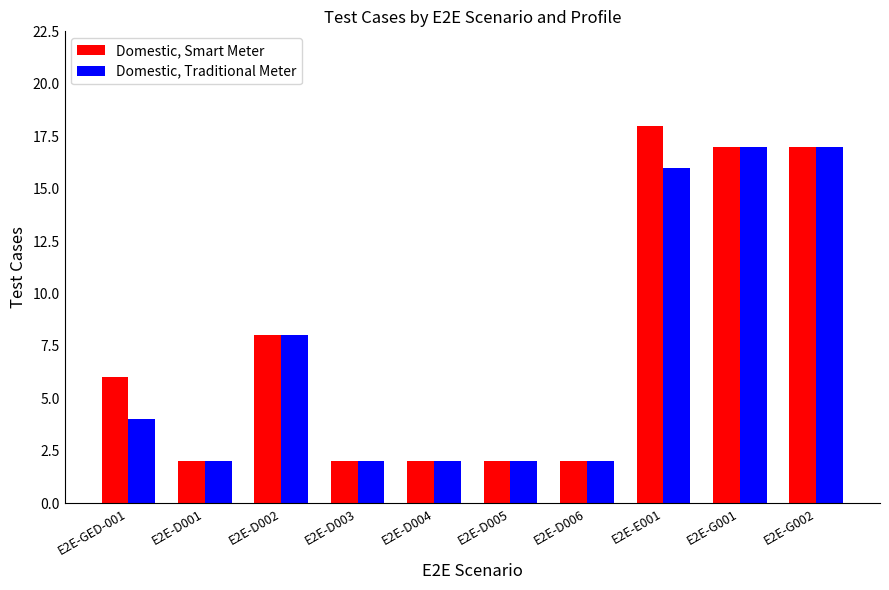

How many groups of bars are there?

10